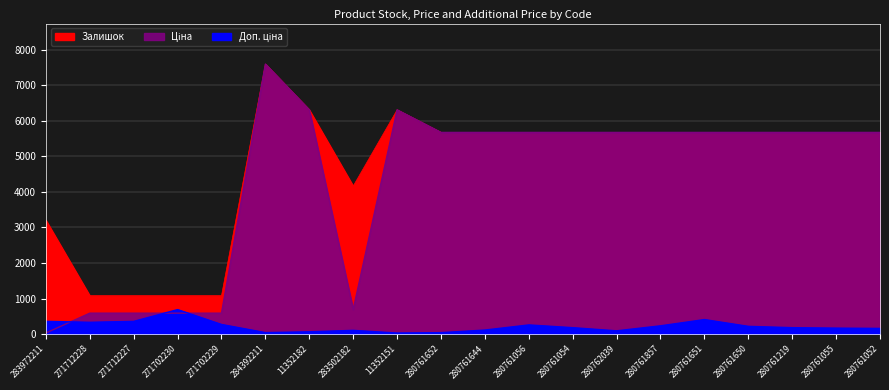

Reading left to right, transcribe all the data shown in this chart.

Залишок: 360.0	333.0	359.0	690.0	272.0	43.0	66.0	106.0	31.0	42.0	115.0	259.0	182.0	93.0	234.0	410.0	219.0	182.0	169.0	161.0
Ціна: 32.0	589.9	589.9	589.9	589.9	7596.5	6308.8	694.3	6308.8	5673.8	5673.8	5673.8	5673.8	5673.8	5673.8	5673.8	5673.8	5673.8	5673.8	5673.8
Доп. ціна: 3205.0	1081.7	1081.7	1081.7	1081.7	7596.5	6308.8	4165.6	6308.8	5673.8	5673.8	5673.8	5673.8	5673.8	5673.8	5673.8	5673.8	5673.8	5673.8	5673.8